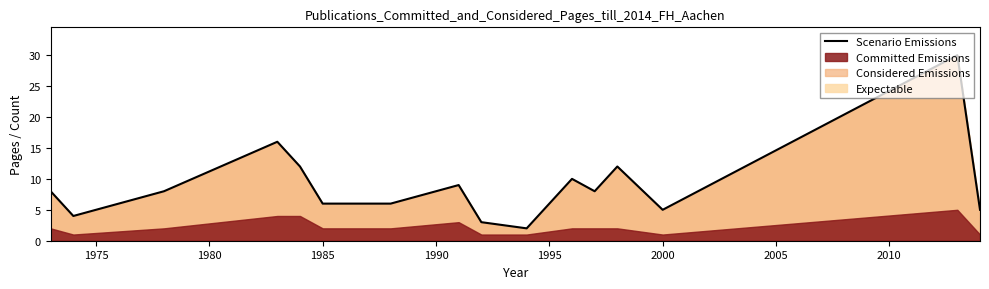

Is it true that Scenario Emissions equals 7 at 2000?

False